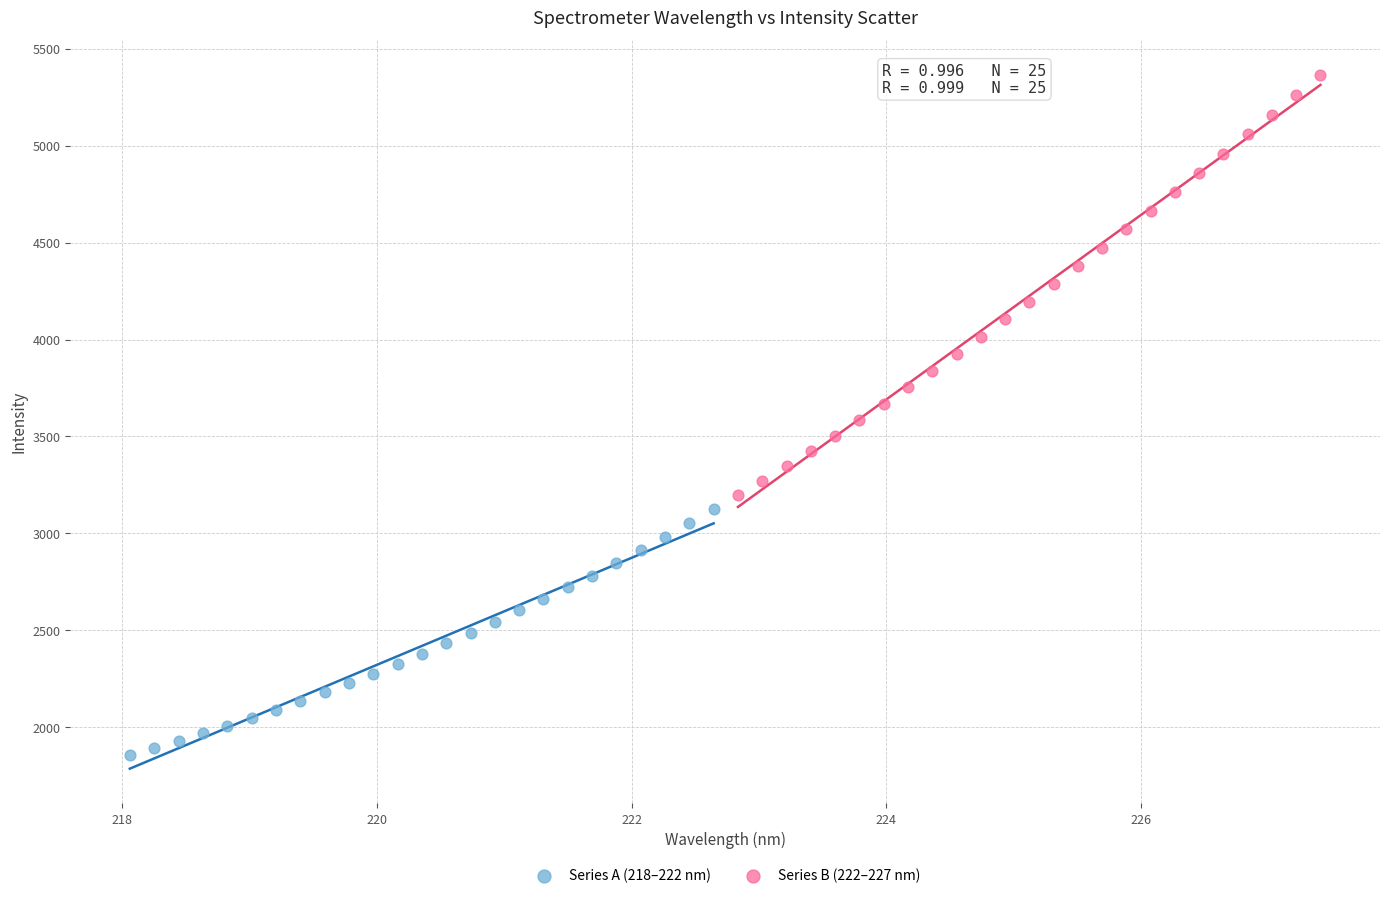

Which series reaches the maximum Y coordinate?

Series B (222–227 nm)